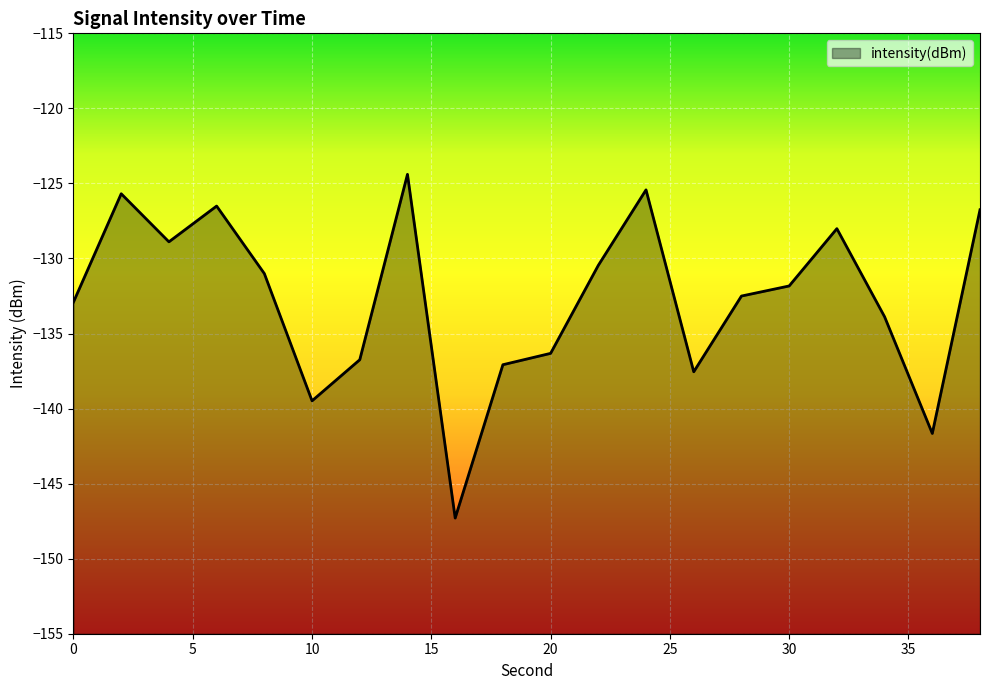

True or false: the data has more than 1 interior local peaks.

True